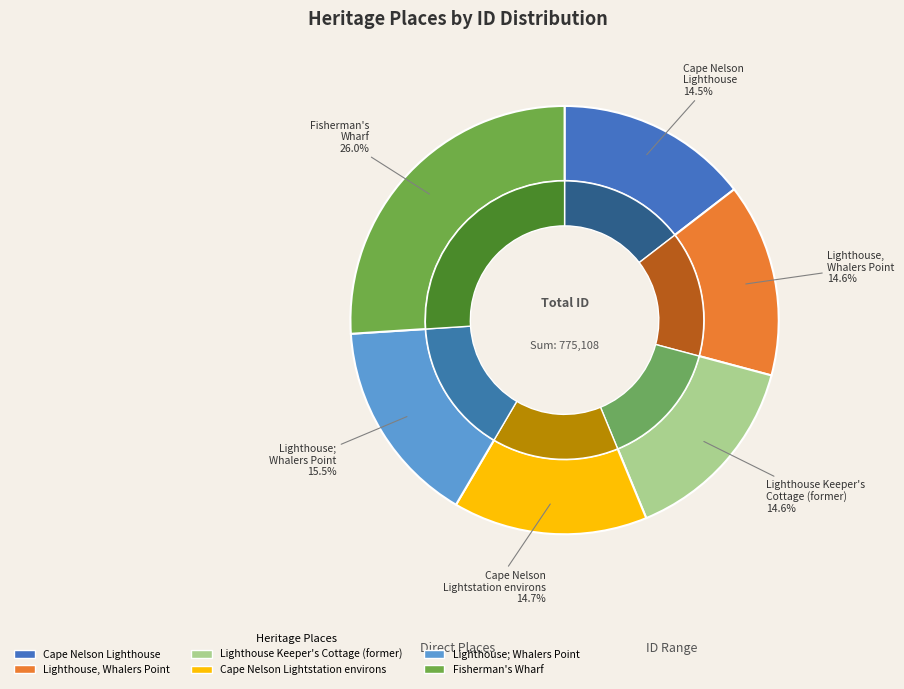

Combined, what portion of the pie is Cape Nelson Lighthouse and Lighthouse; Whalers Point?

30.1%